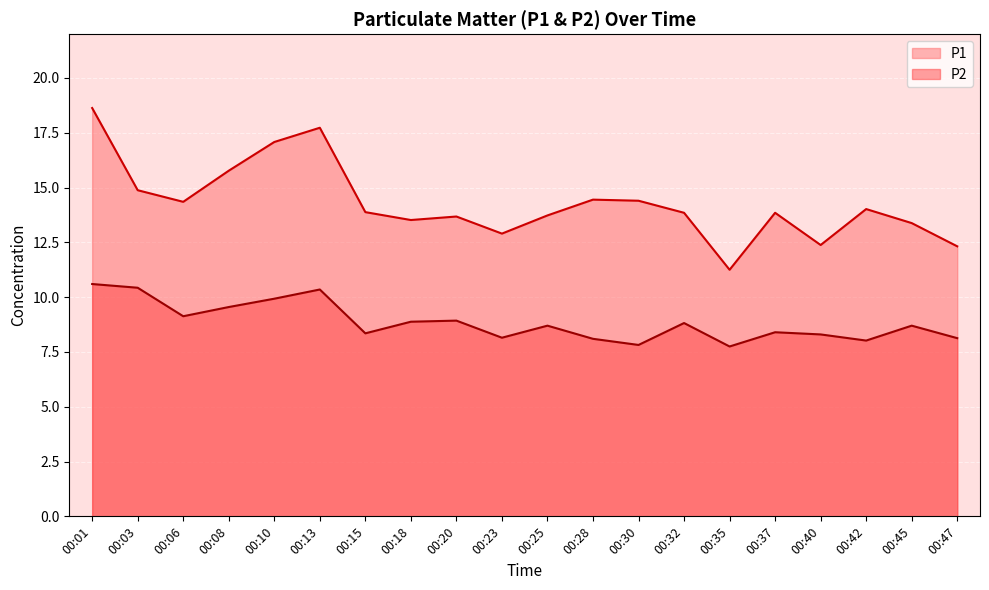

What is the sum of all P2 values?

177.0